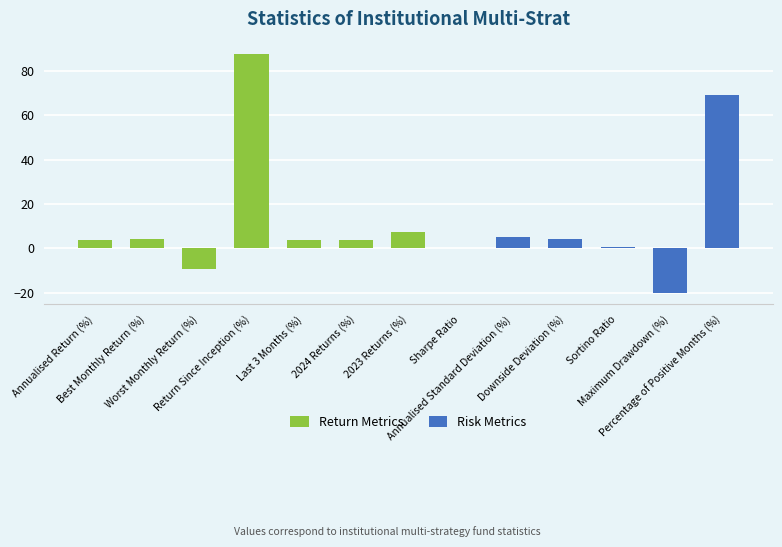

What is the change in value from Annualised Return (%) to 2024 Returns (%)?

-0.1